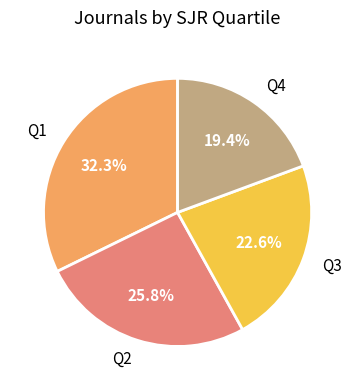

How many slices are in this pie chart?

4